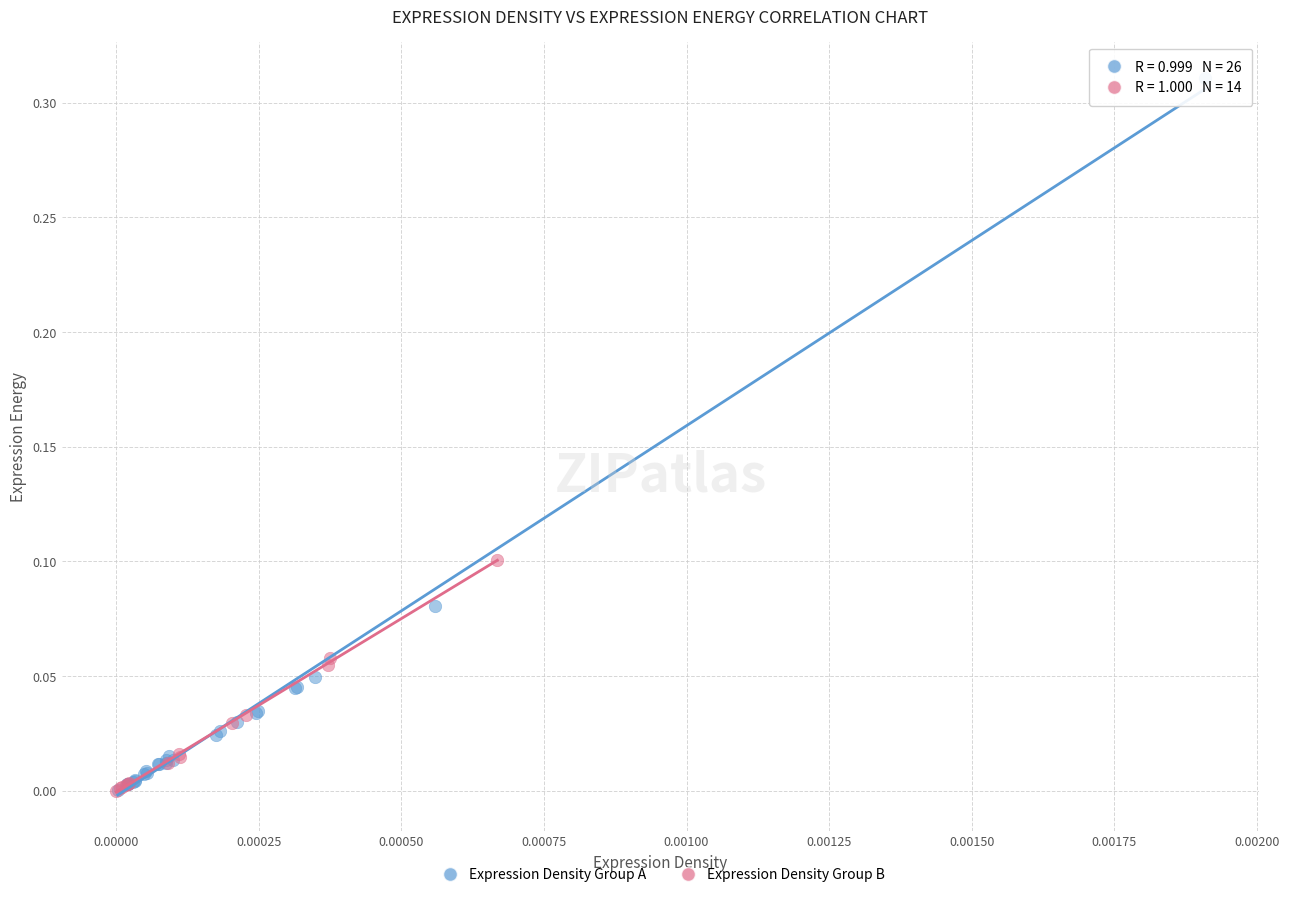

What are all the series names shown in the legend?

Expression Density Group A, Expression Density Group B